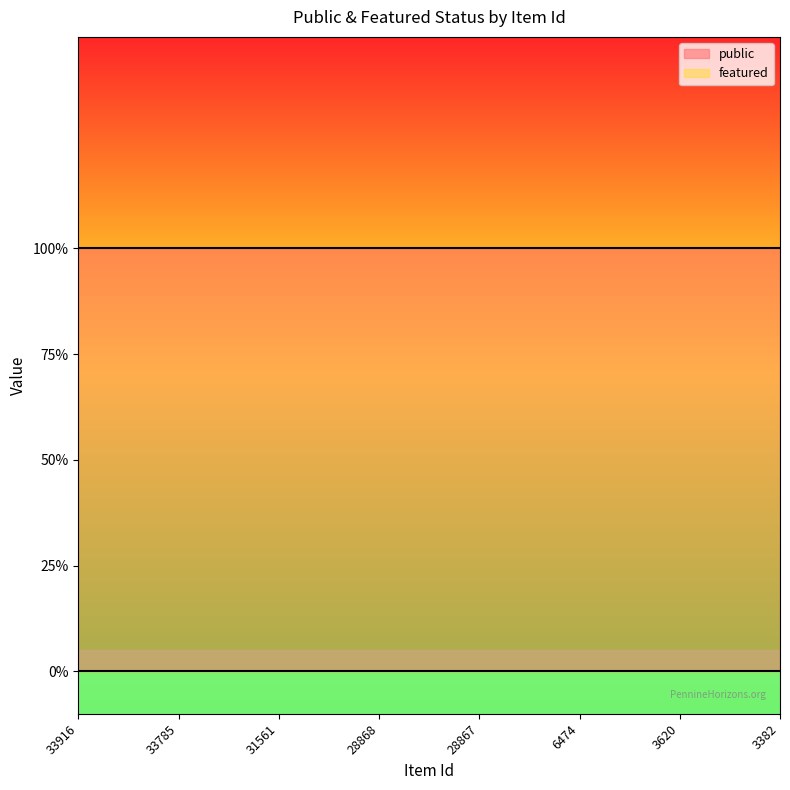

What is the total value across all series at 31561?

1